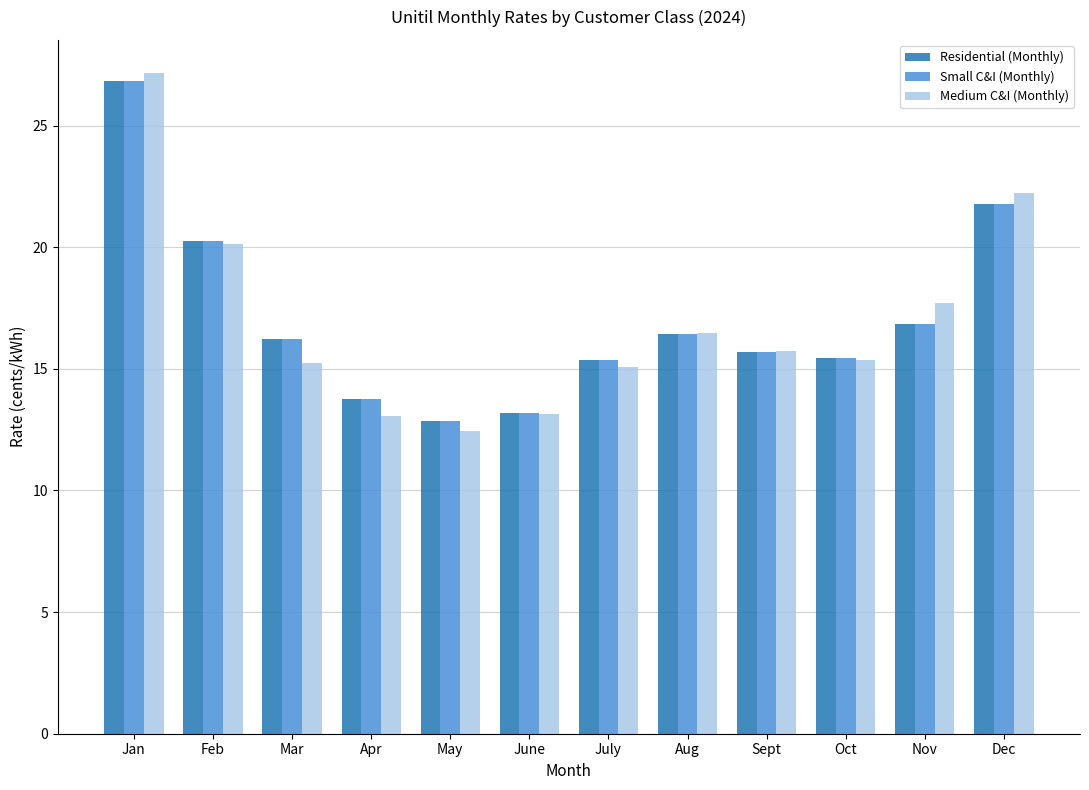

What is the difference between the Small C&I (Monthly) values at May and Aug?

3.6